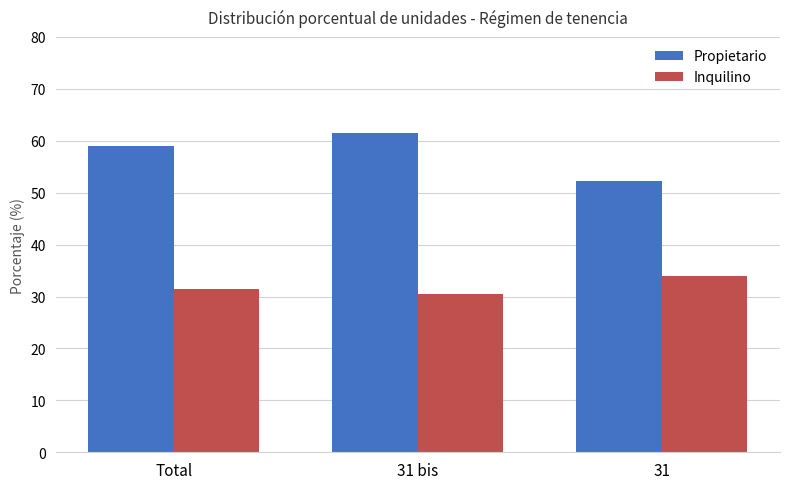

Is it true that Inquilino equals 30.4 at 31 bis?

True